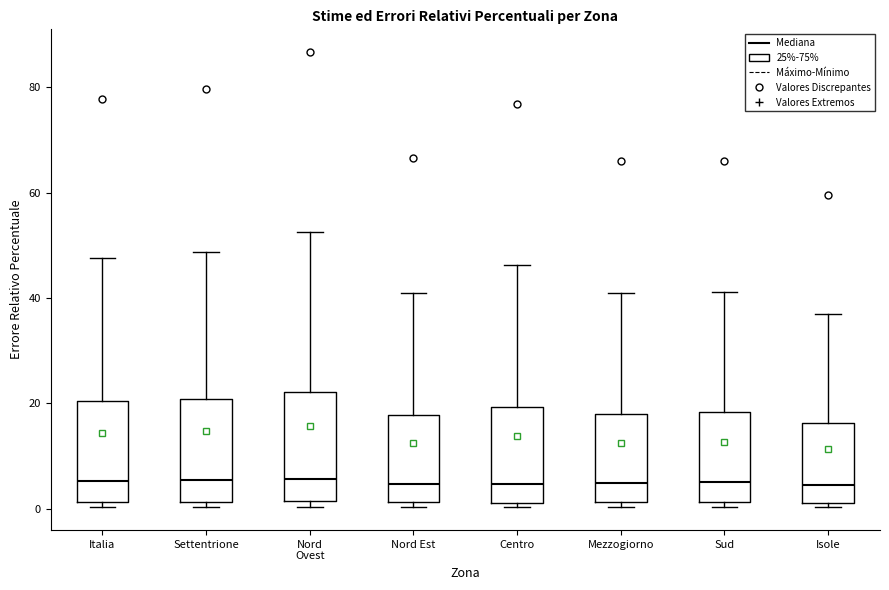

Reading left to right, read every box against the y-axis: the position of its median line, the range the box covers, and the ends of its whiskers. The values are not printed on the chart, so give them approximately, as read against the axis.

Italia: median 6, box 2 to 20, whiskers 0 to 48
Settentrione: median 6, box 2 to 20, whiskers 0 to 48
Nord Ovest: median 6, box 2 to 22, whiskers 0 to 52
Nord Est: median 4, box 2 to 18, whiskers 0 to 40
Centro: median 4, box 2 to 20, whiskers 0 to 46
Mezzogiorno: median 4, box 2 to 18, whiskers 0 to 40
Sud: median 6, box 2 to 18, whiskers 0 to 42
Isole: median 4, box 2 to 16, whiskers 0 to 38